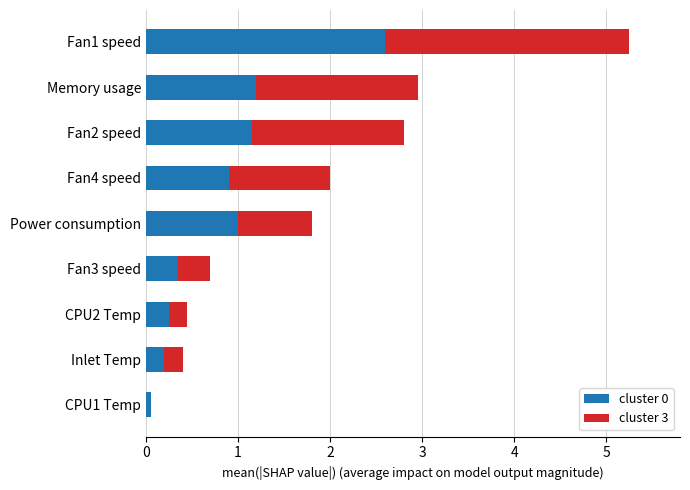

True or false: cluster 0 has a value of 1.3 at Power consumption.

False